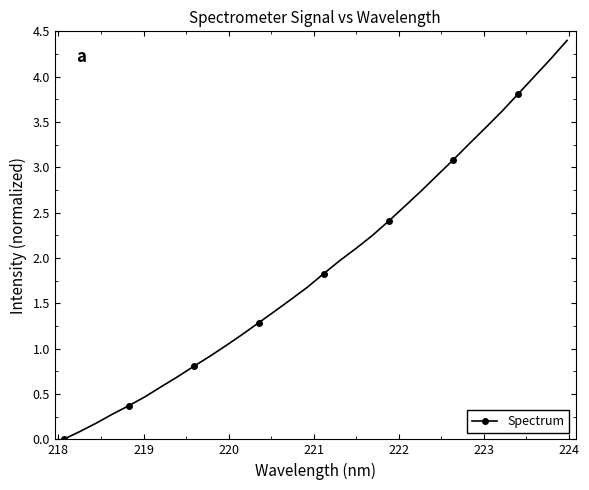

What is the maximum value shown in the chart?

4.4